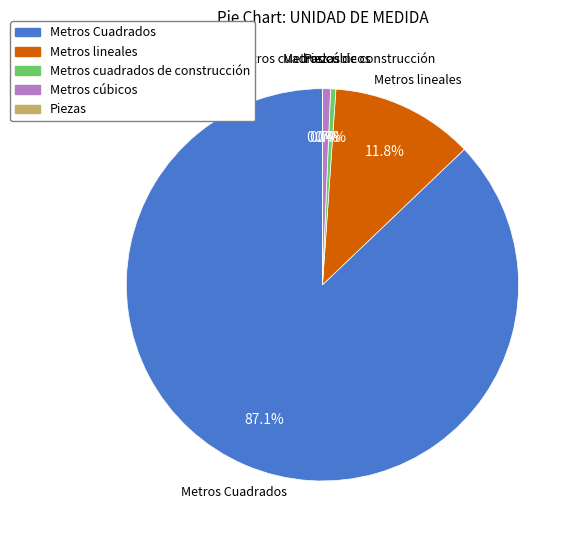

Which category has the biggest portion of the pie?

Metros Cuadrados